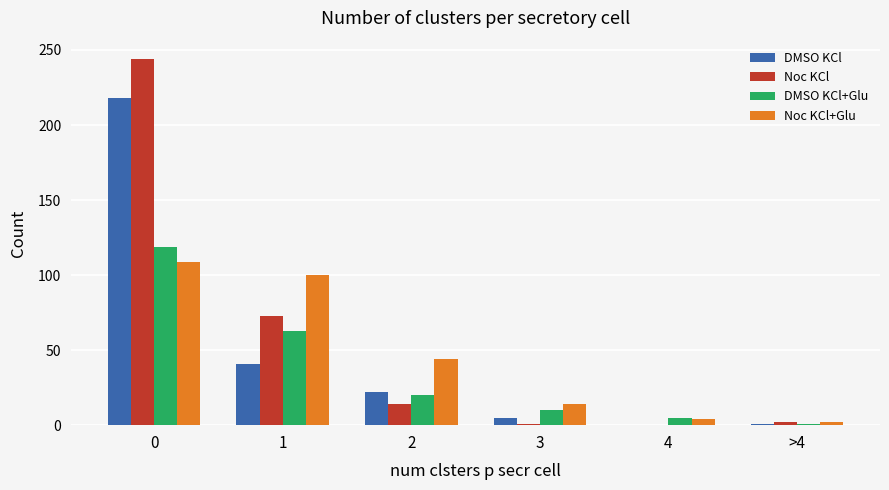

What is the sum of the DMSO KCl+Glu values at 3 and 1?

73